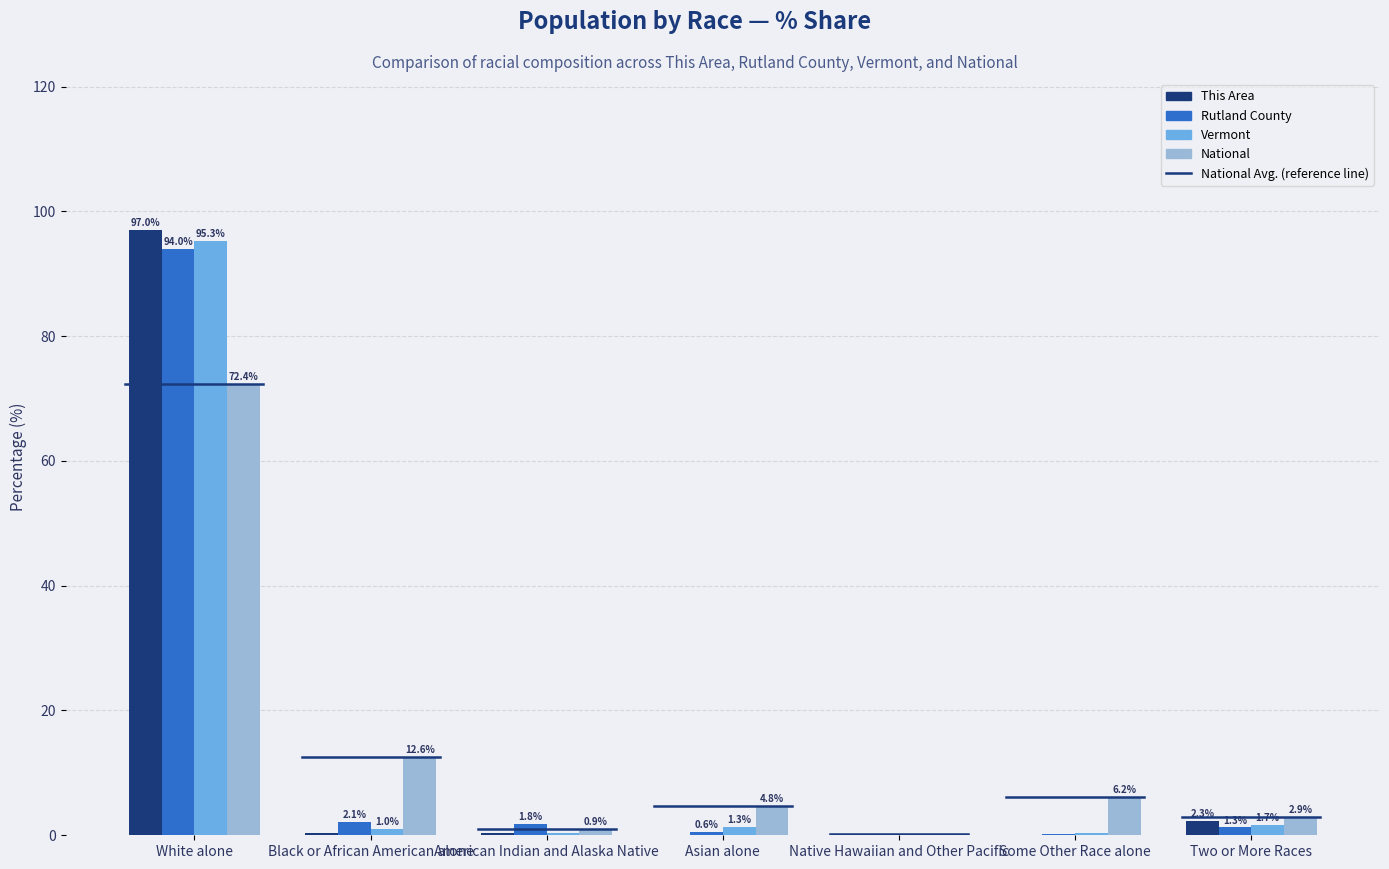

What is the sum of all National values?

100.0